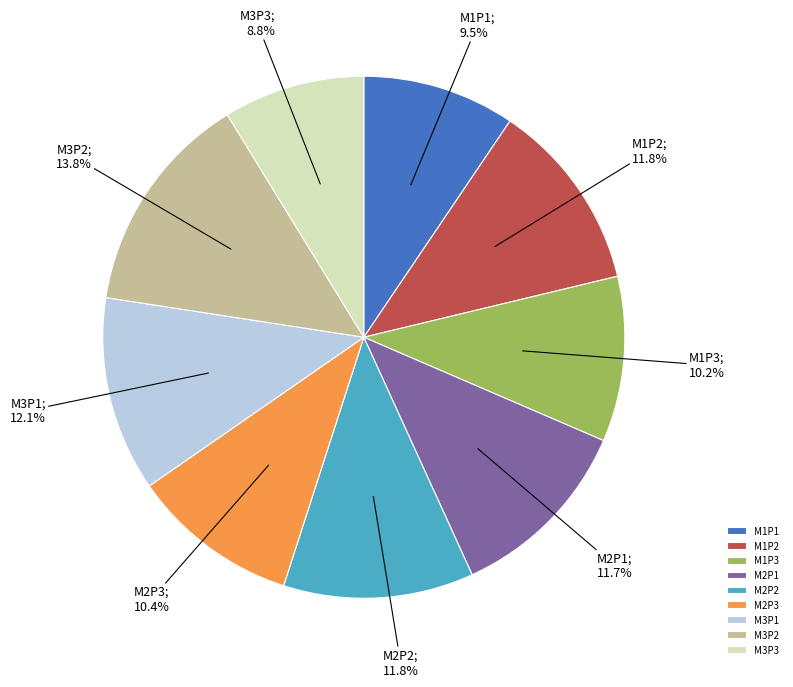

The M3P1 slice represents 12% of the pie. True or false?

True